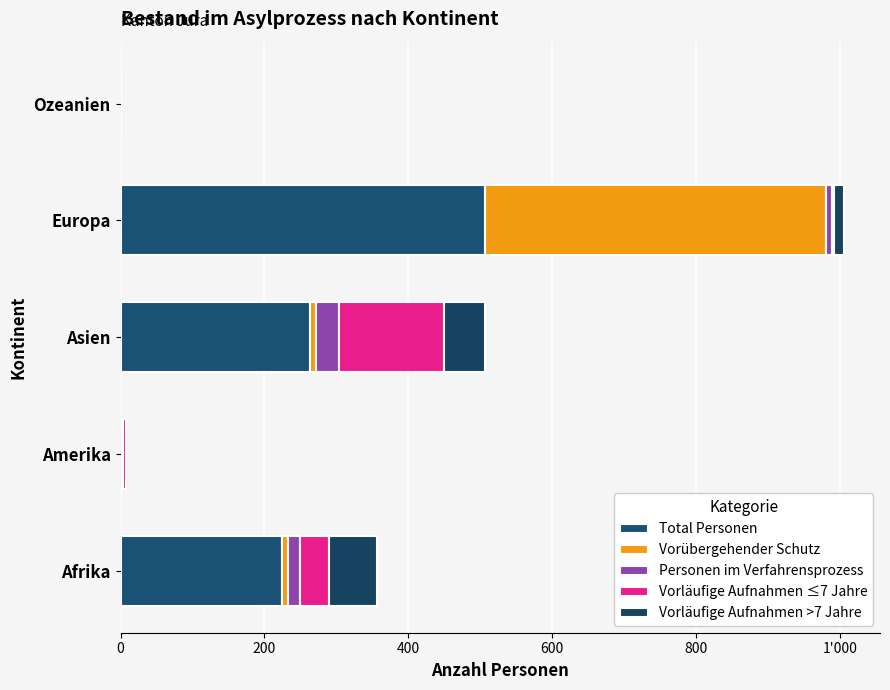

What is the sum of all Vorübergehender Schutz values?

489